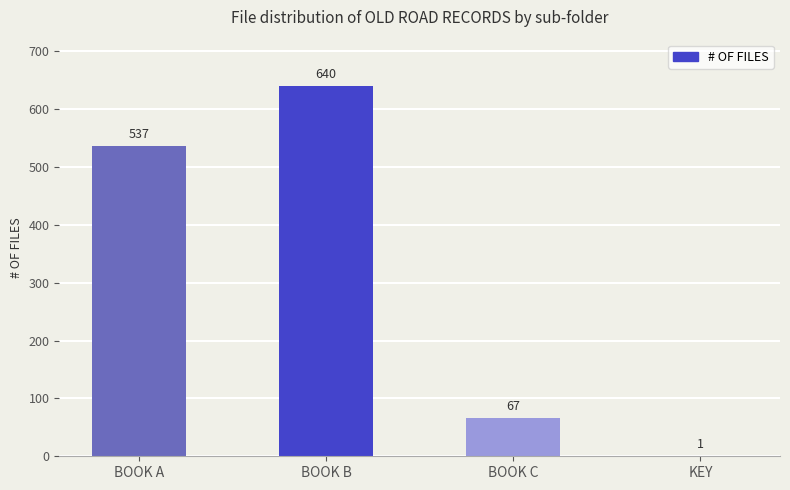

The chart shows a value of 1089 at BOOK B. True or false?

False